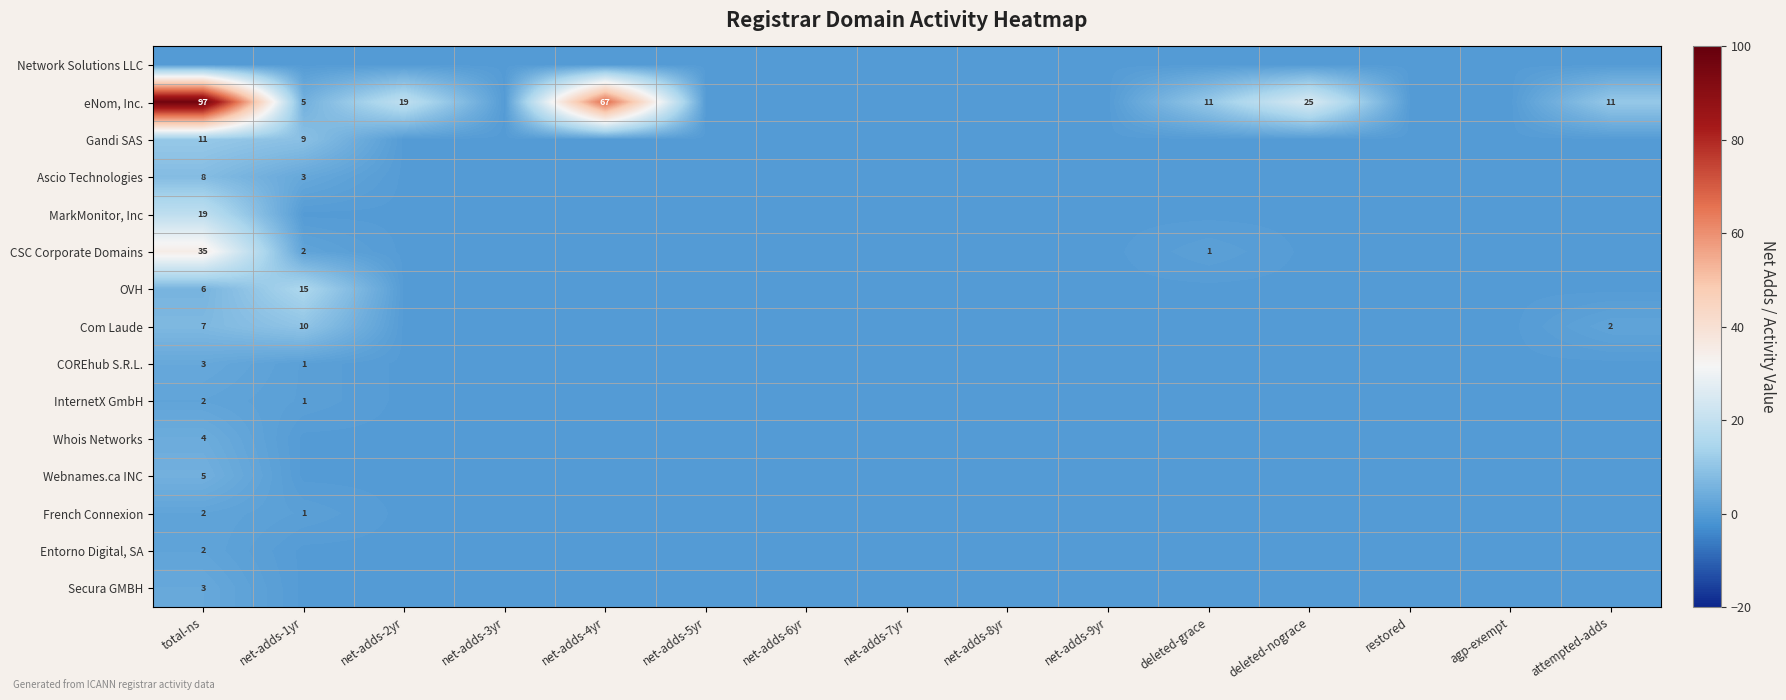

The OVH series shows 6 at total-ns. True or false?

True